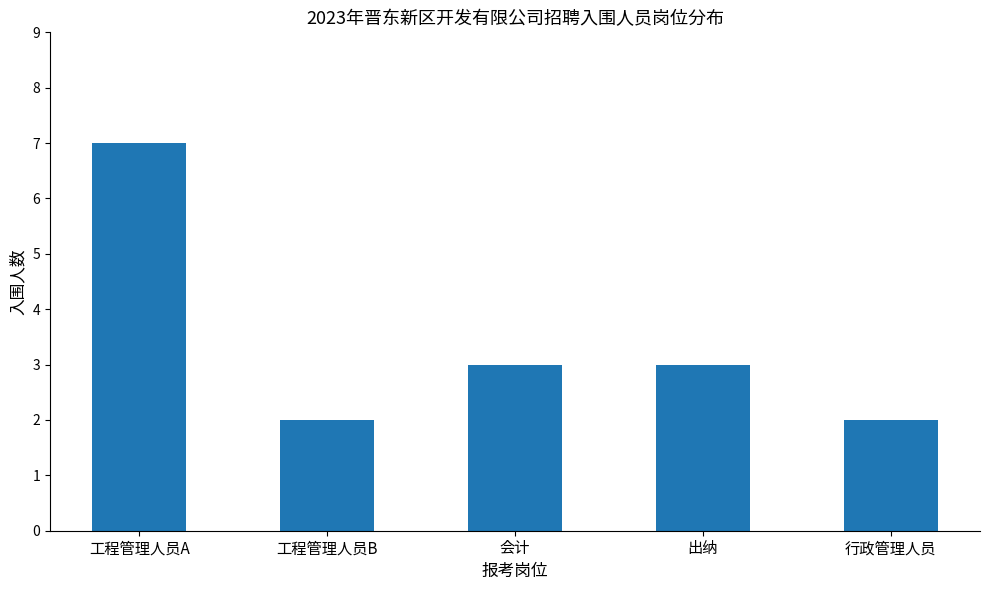

Between 工程管理人员A and 出纳, which is larger?

工程管理人员A